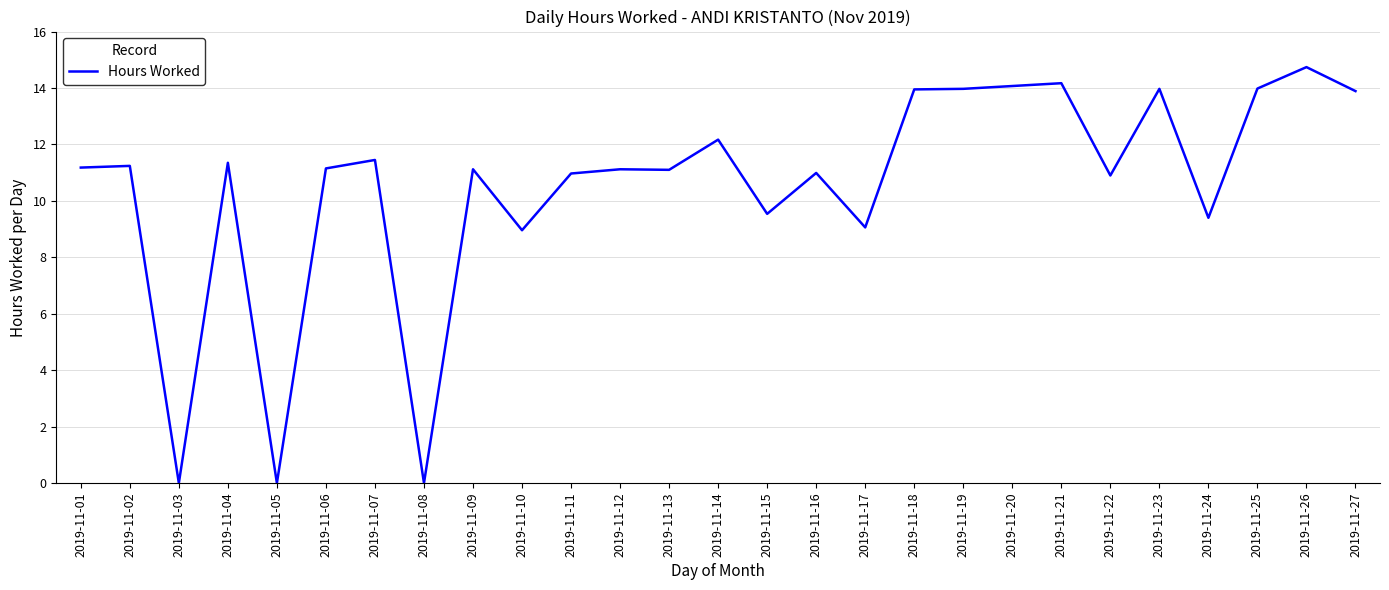

What is the difference between the values at 2019-11-08 and 2019-11-21?

14.2